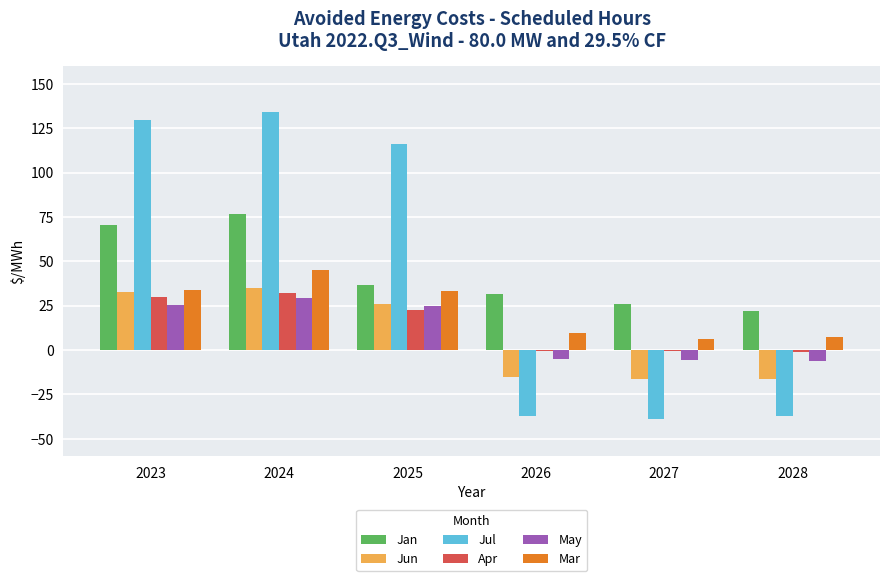

How many data points does each series have?

6